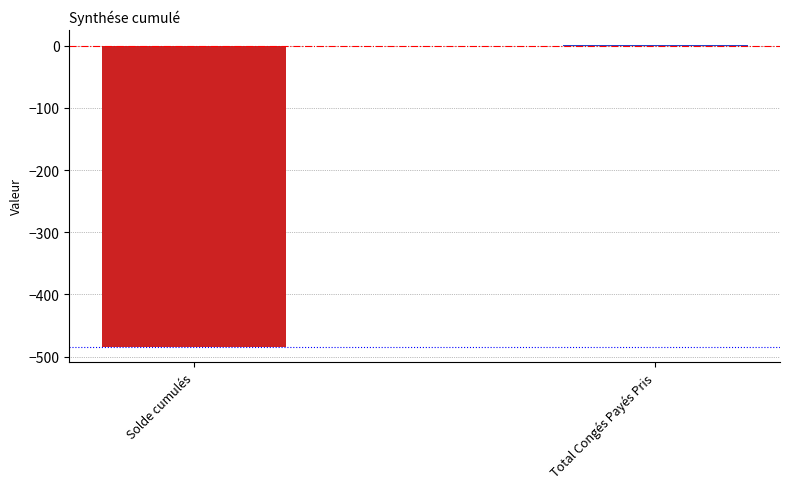

Is it true that the value at Solde cumulés is -484.4?

True